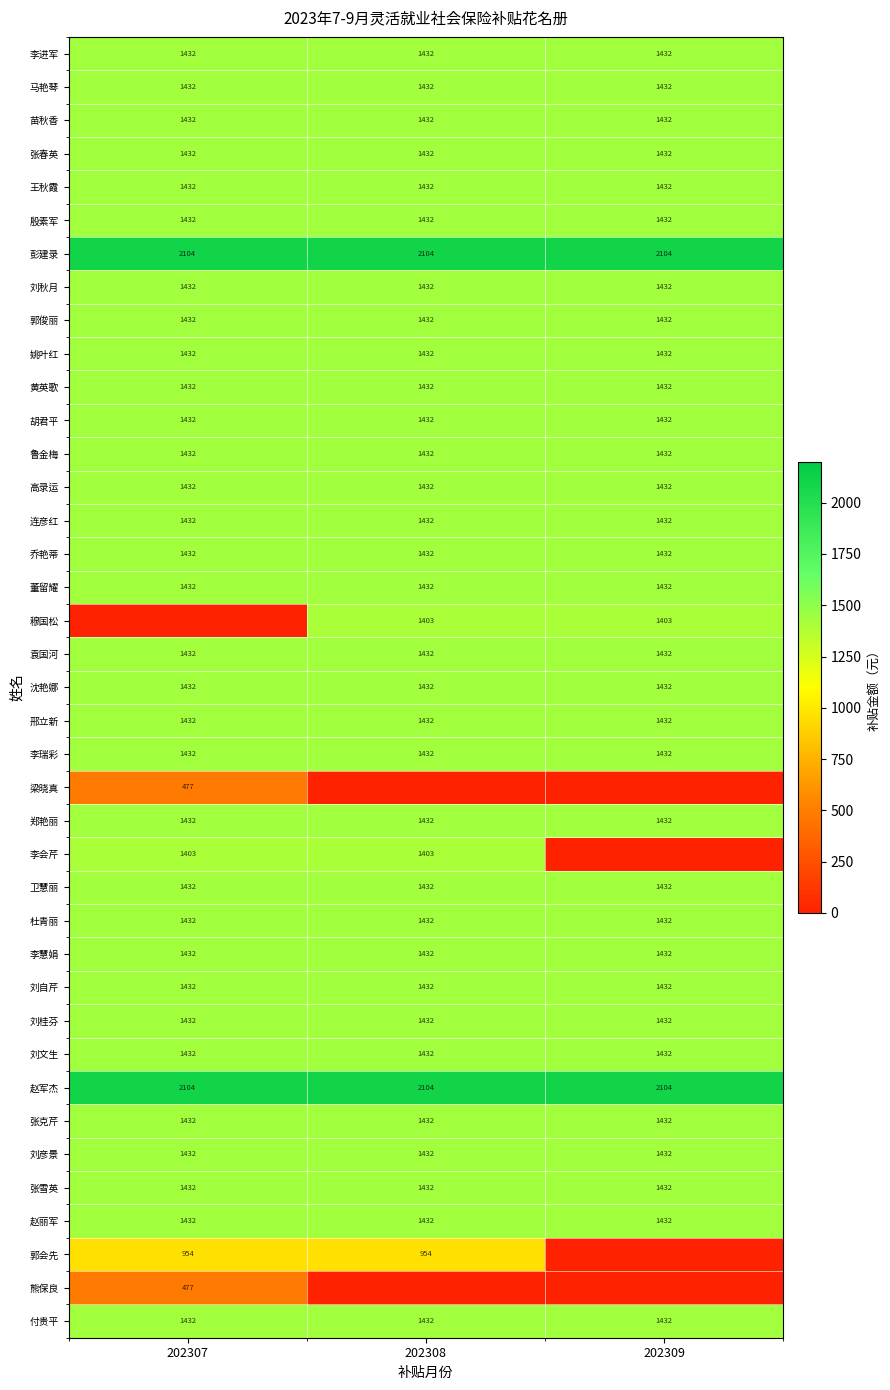

At which category does the chart reach its peak across all series?

202307